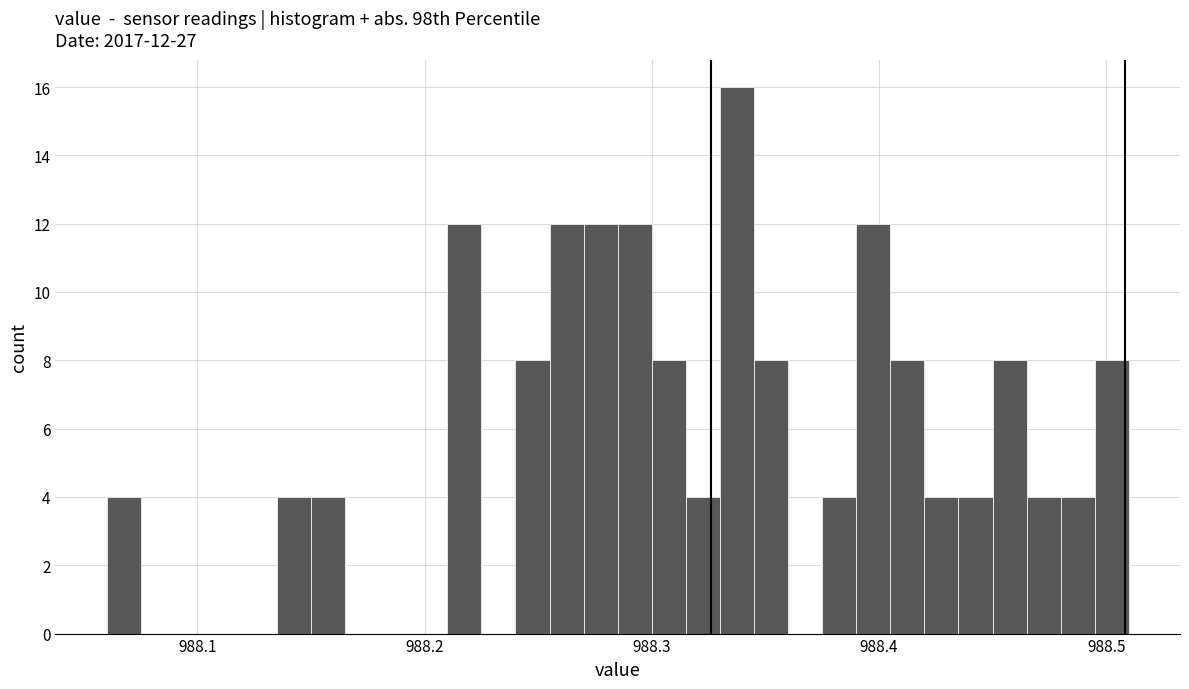

Around what value on the x-axis is the tallest bar? Give the approximate position of its centre, as read against the axis.

988.34